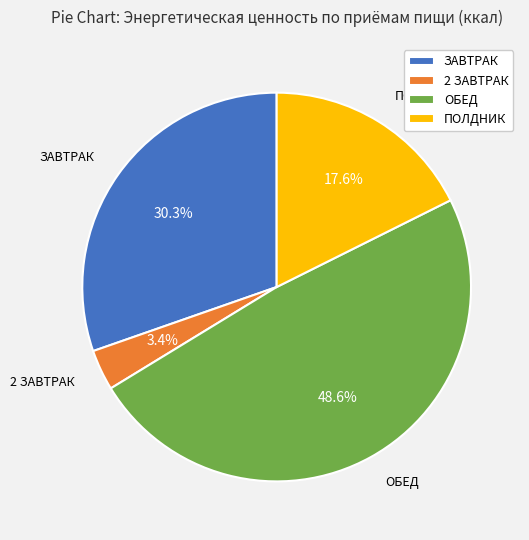

Between ПОЛДНИК and ОБЕД, which is larger?

ОБЕД